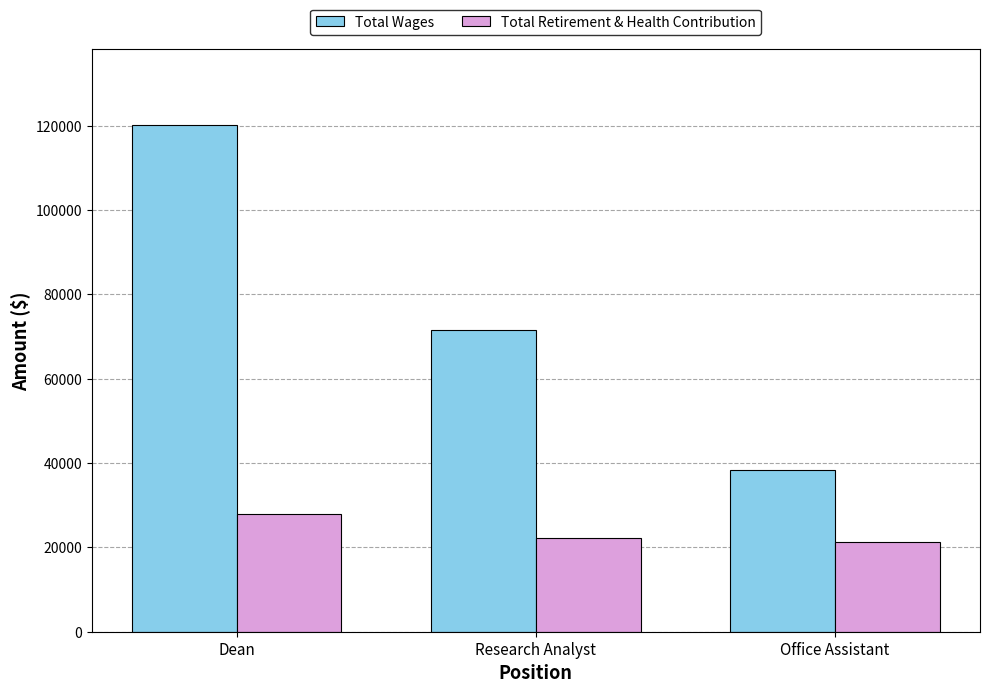

Read the Total Wages value at Research Analyst, to the nearest 100.

71500